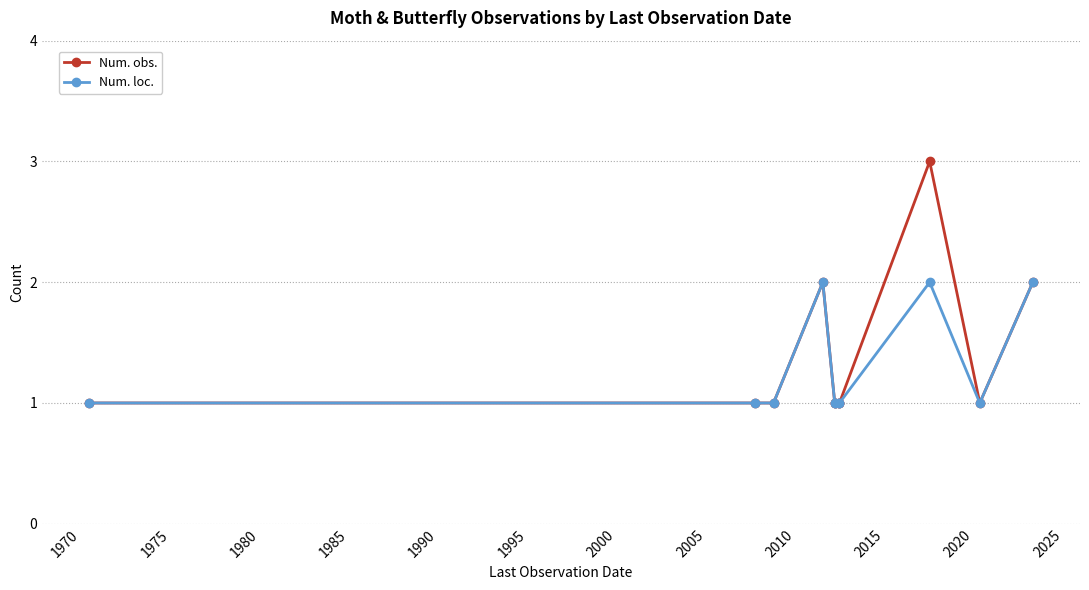

What is the maximum value shown in the chart?

3